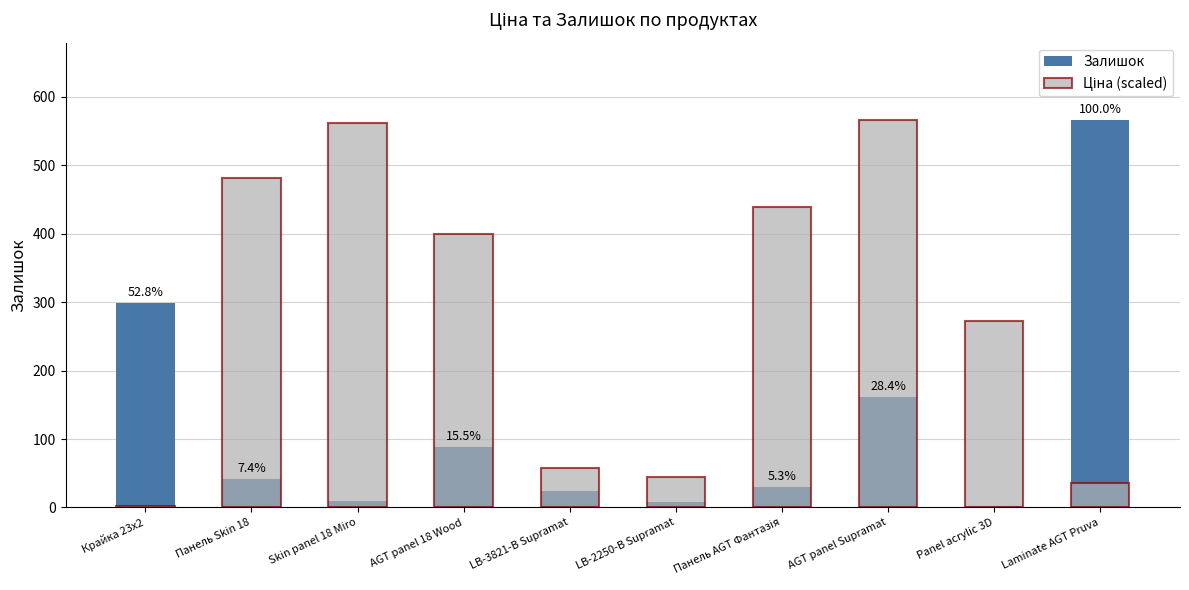

What is the difference between the Залишок values at Laminate AGT Pruva and LB-3821-В Supramat?

542.0